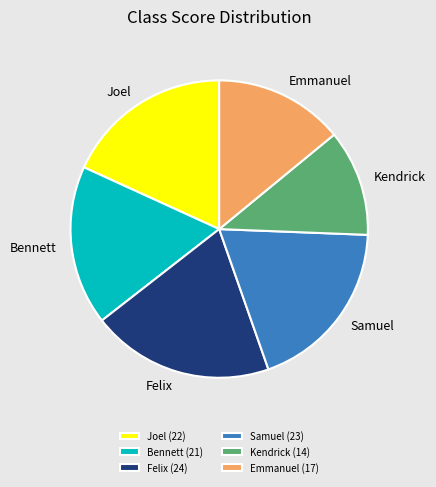

Does Samuel (23) represent more than half of the total?

No